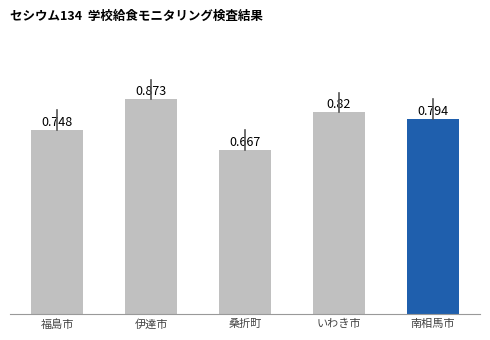

The chart shows a value of 1.2 at いわき市. True or false?

False